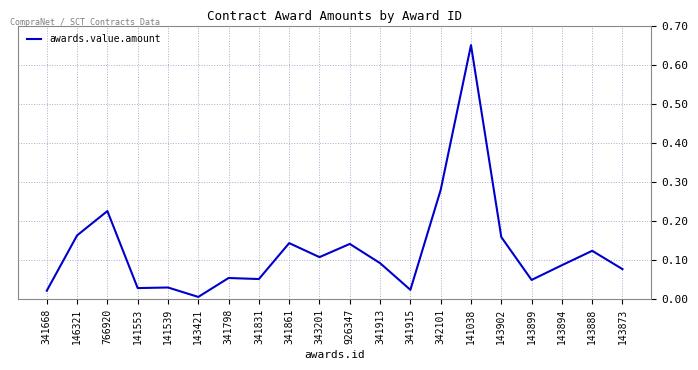

How many lines are shown in the chart?

1